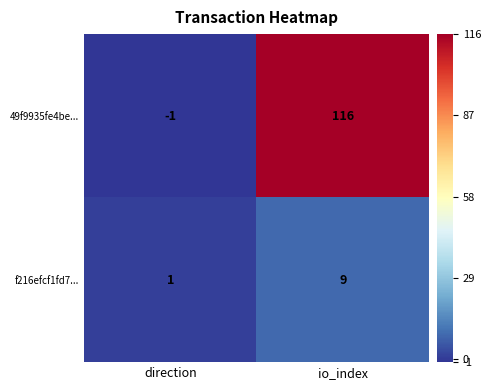

What is the sum of all f216efcf1fd7... values?

10